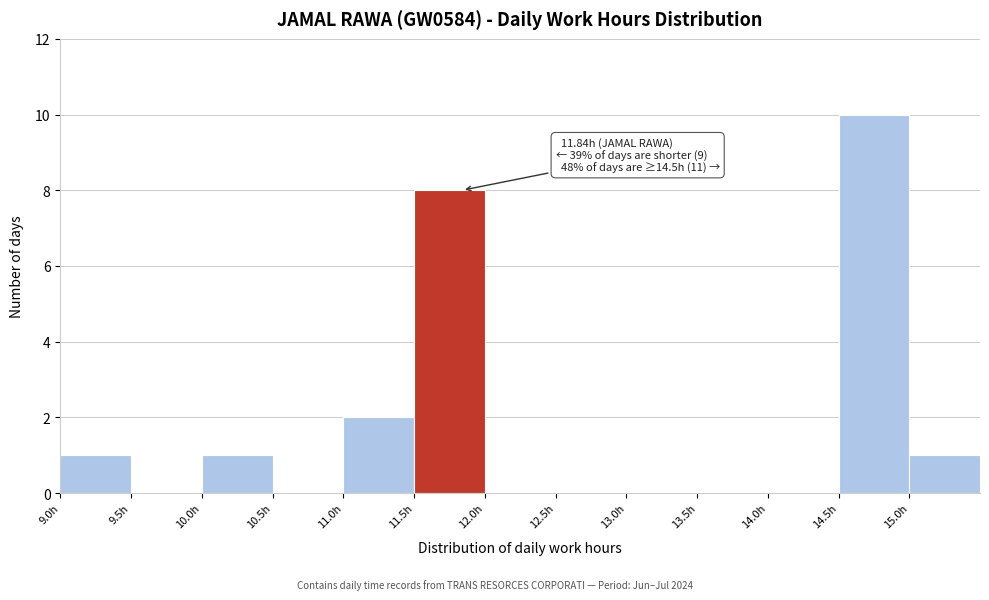

Which range on the x-axis has the tallest bar?

14.5 to 15.0